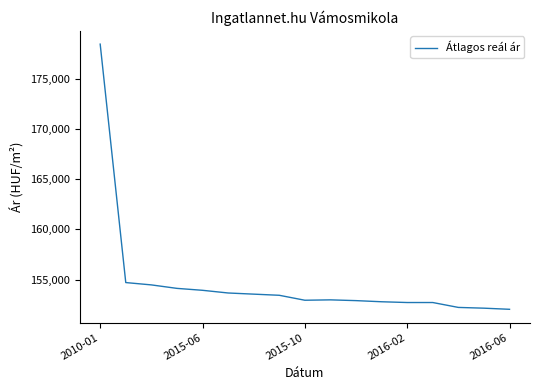

What is the maximum value shown in the chart?

178447